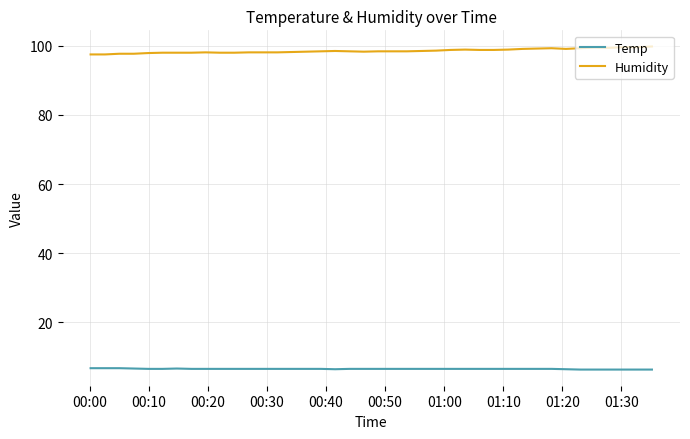

True or false: Temp and Humidity cross at least once.

False